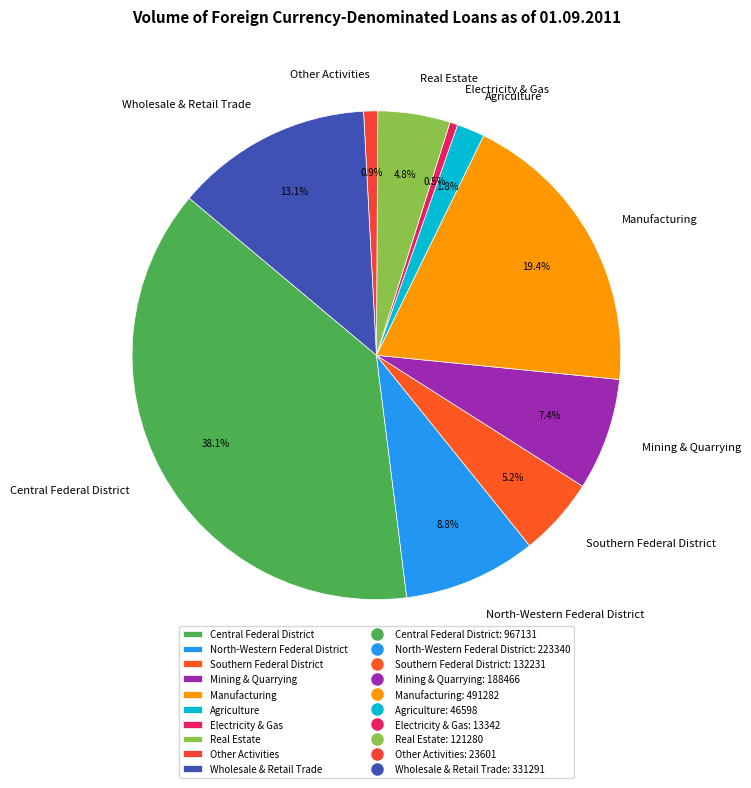

To the nearest percent, what is the average slice percentage?

10%